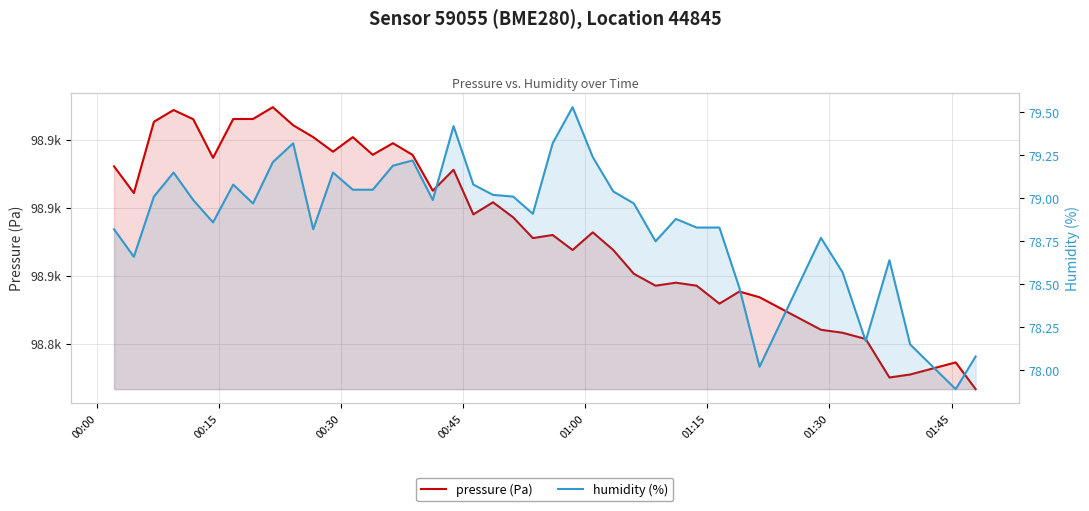

How many distinct data groups are displayed?

2